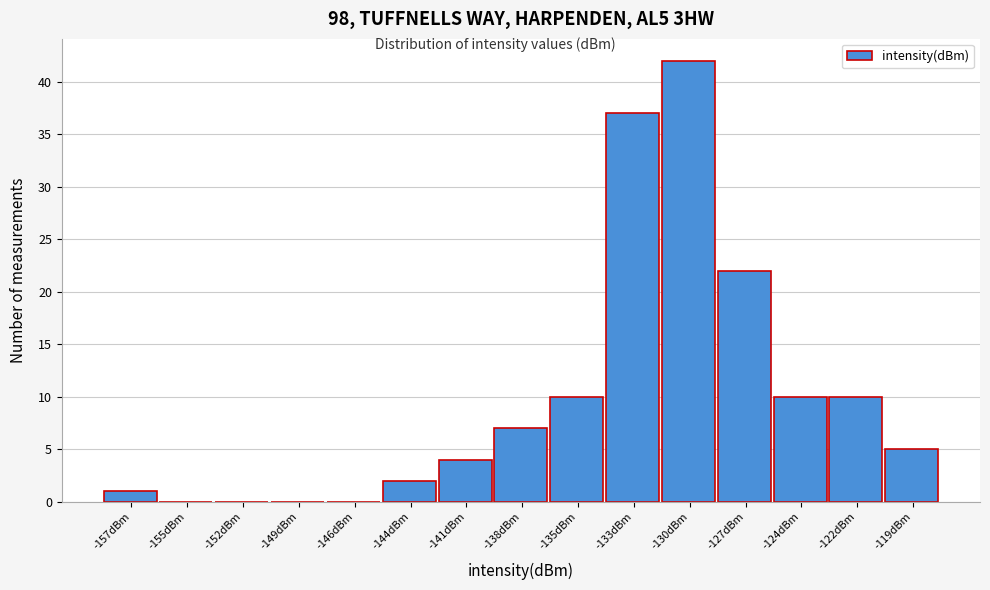

Reading left to right, transcribe all the data shown in this chart.

-157dBm=1	-155dBm=0	-152dBm=0	-149dBm=0	-146dBm=0	-144dBm=2	-141dBm=4	-138dBm=7	-135dBm=10	-133dBm=37	-130dBm=42	-127dBm=22	-124dBm=10	-122dBm=10	-119dBm=5